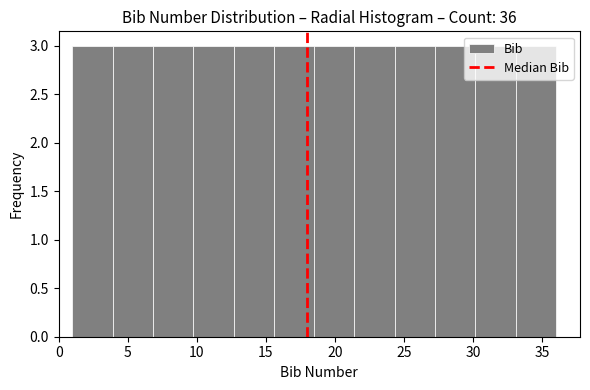

Reading left to right, list every bar in this chart as the range it spans on the x-axis followed by its height. Neither the bar edges nor the heights are printed on the chart, so give them approximately, as read against the axes.

1.0 to 4.0: 3
4.0 to 7.0: 3
7.0 to 10.0: 3
10.0 to 12.5: 3
12.5 to 15.5: 3
15.5 to 18.5: 3
18.5 to 21.5: 3
21.5 to 24.5: 3
24.5 to 27.5: 3
27.5 to 30.0: 3
30.0 to 33.0: 3
33.0 to 36.0: 3